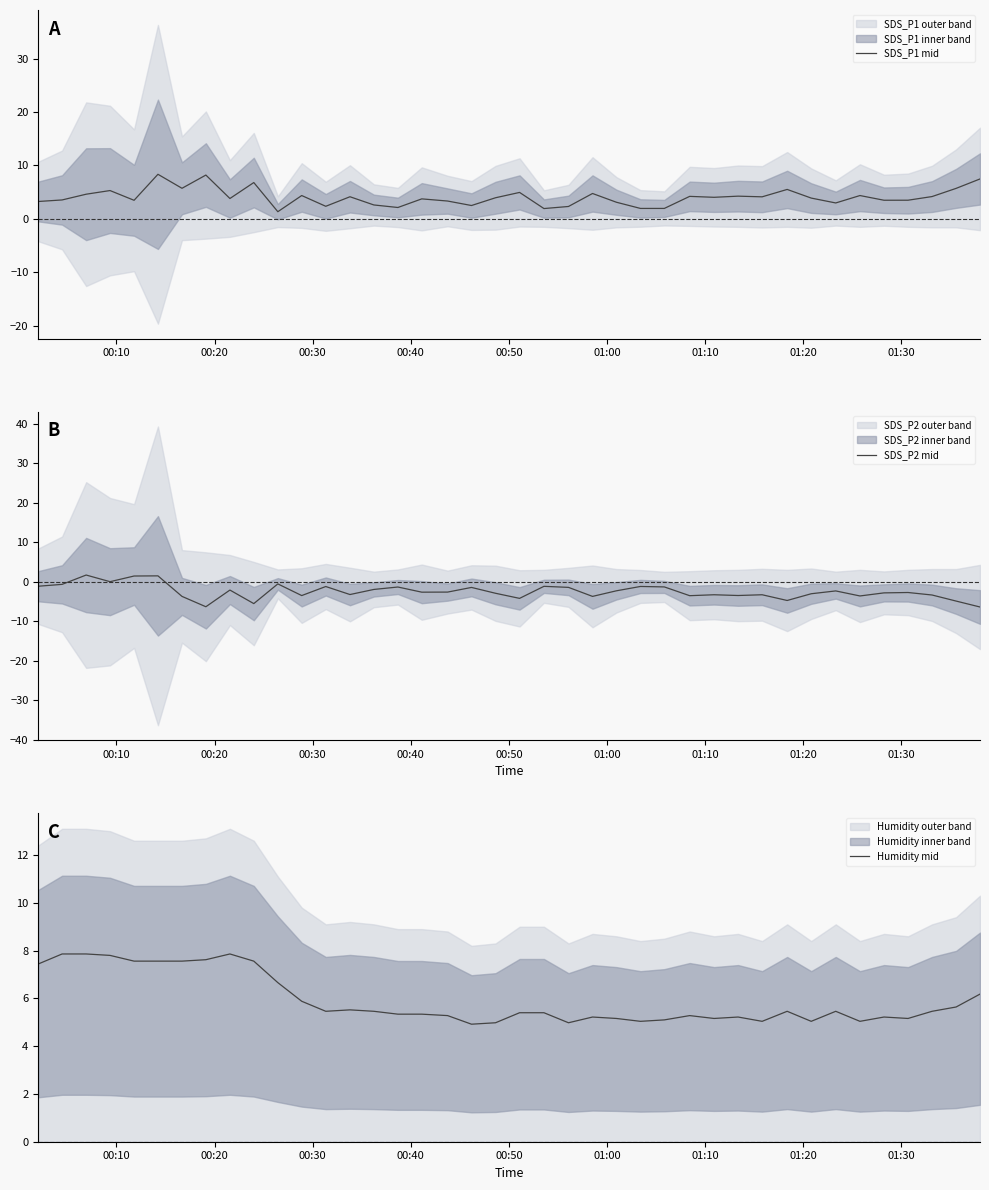

What are all the series names shown in the legend?

SDS_P1 mid, SDS_P2 mid, Humidity mid